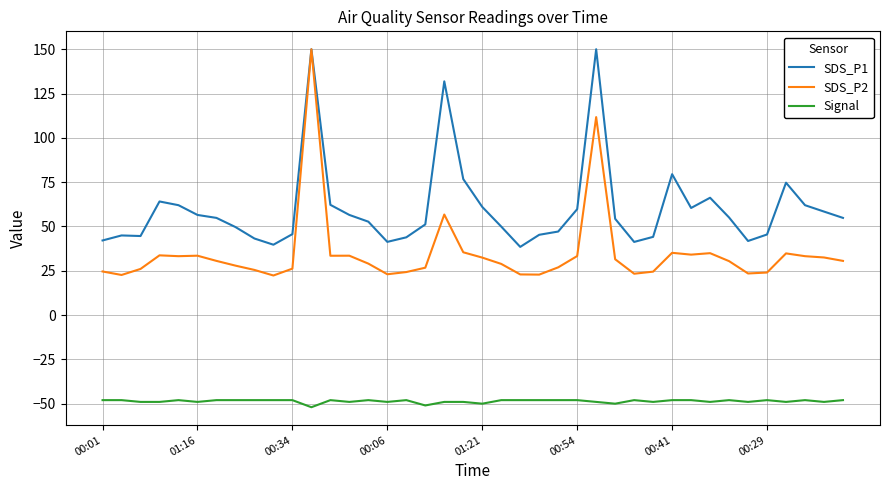

In SDS_P2, how many points are lower than both neighbors (excluding endpoints)?

9